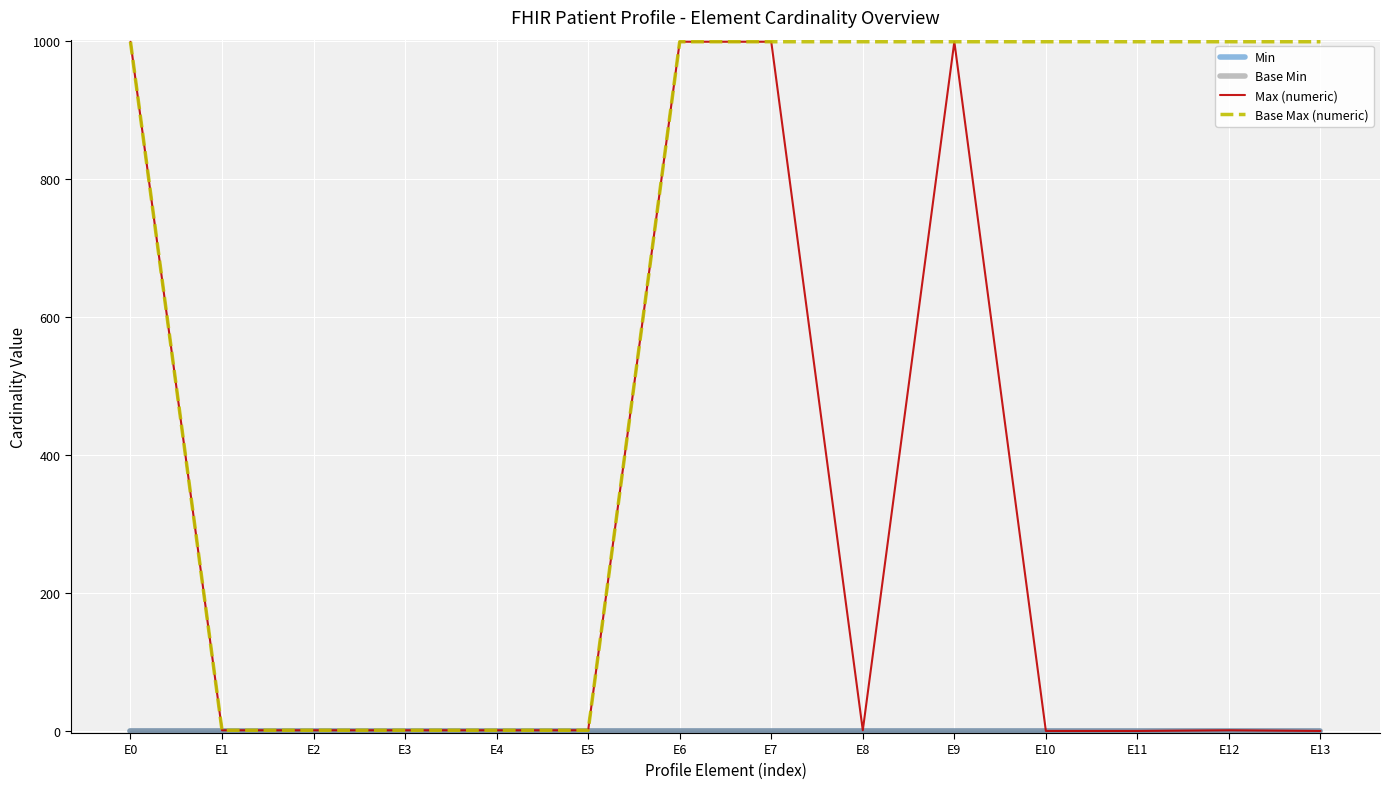

Which has a higher value, E9 or E10?

E9